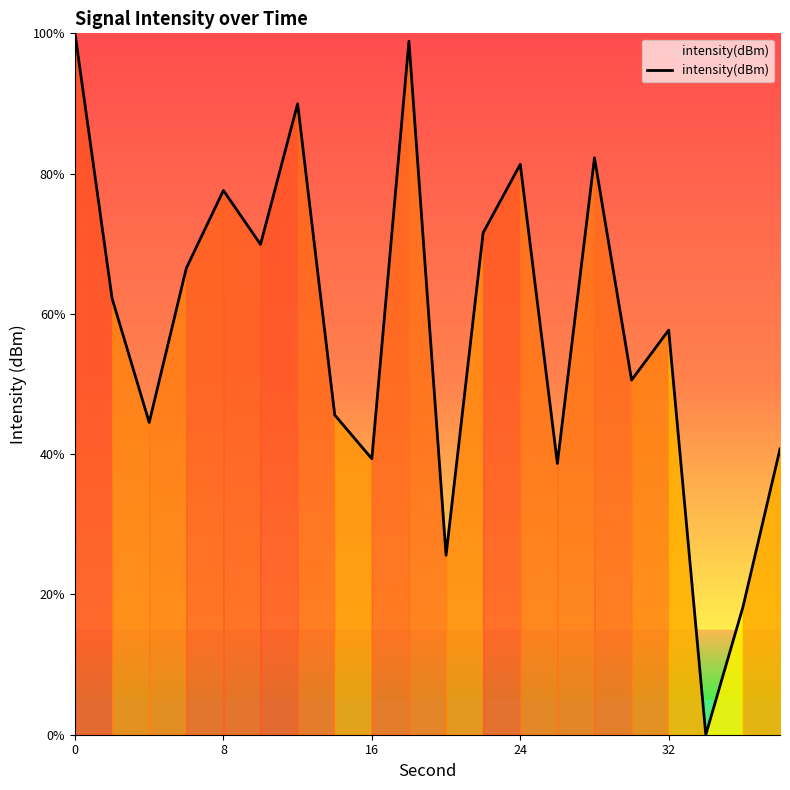

What is the difference between the maximum and minimum values?

100.0